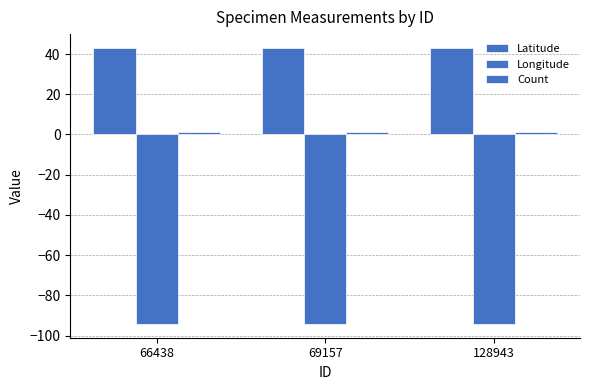

List the series in order of their overall mean, lowest first.

Longitude, Count, Latitude